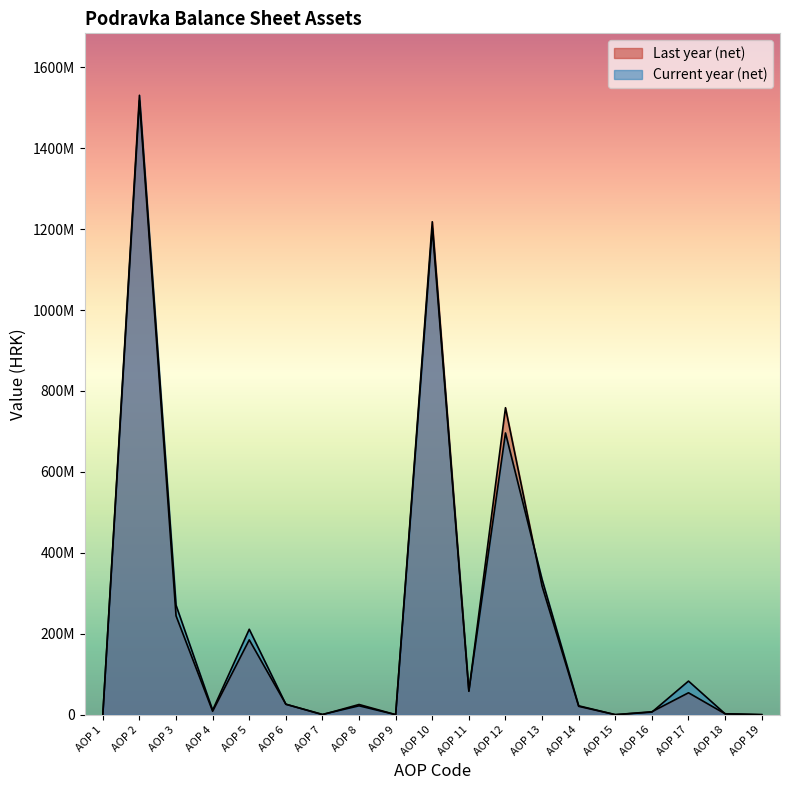

True or false: Last year (net) has more than 0 points higher than both neighbors.

True